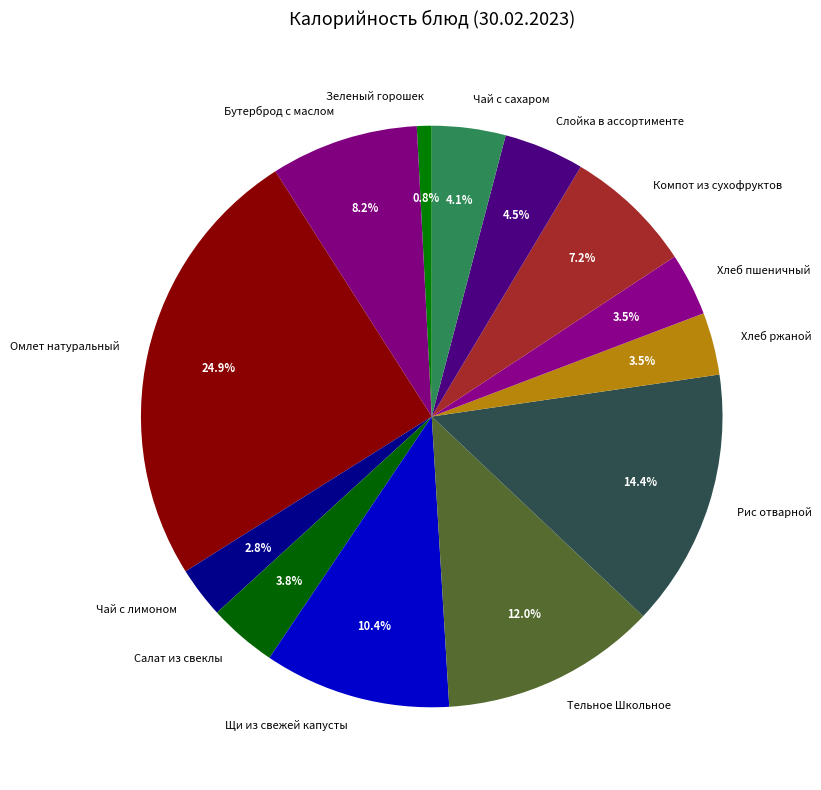

To the nearest percent, what is the difference between the largest and smallest slice percentages?

24%